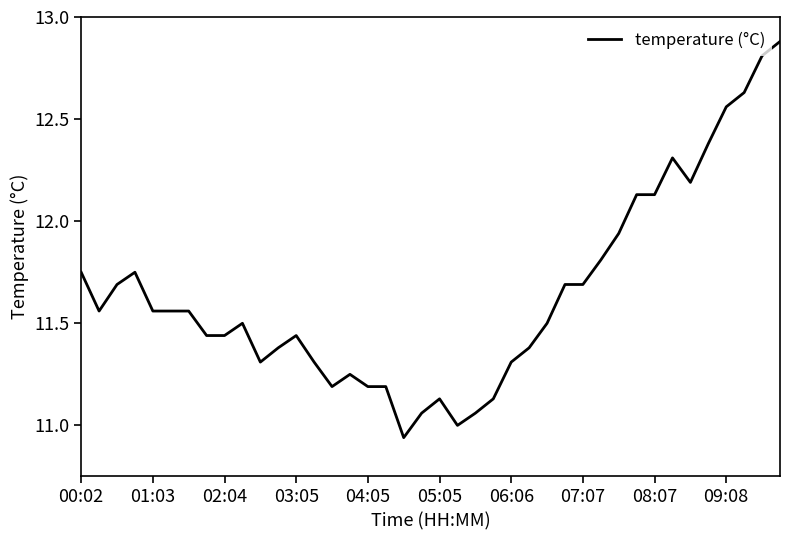

What is the greatest value displayed?

12.9